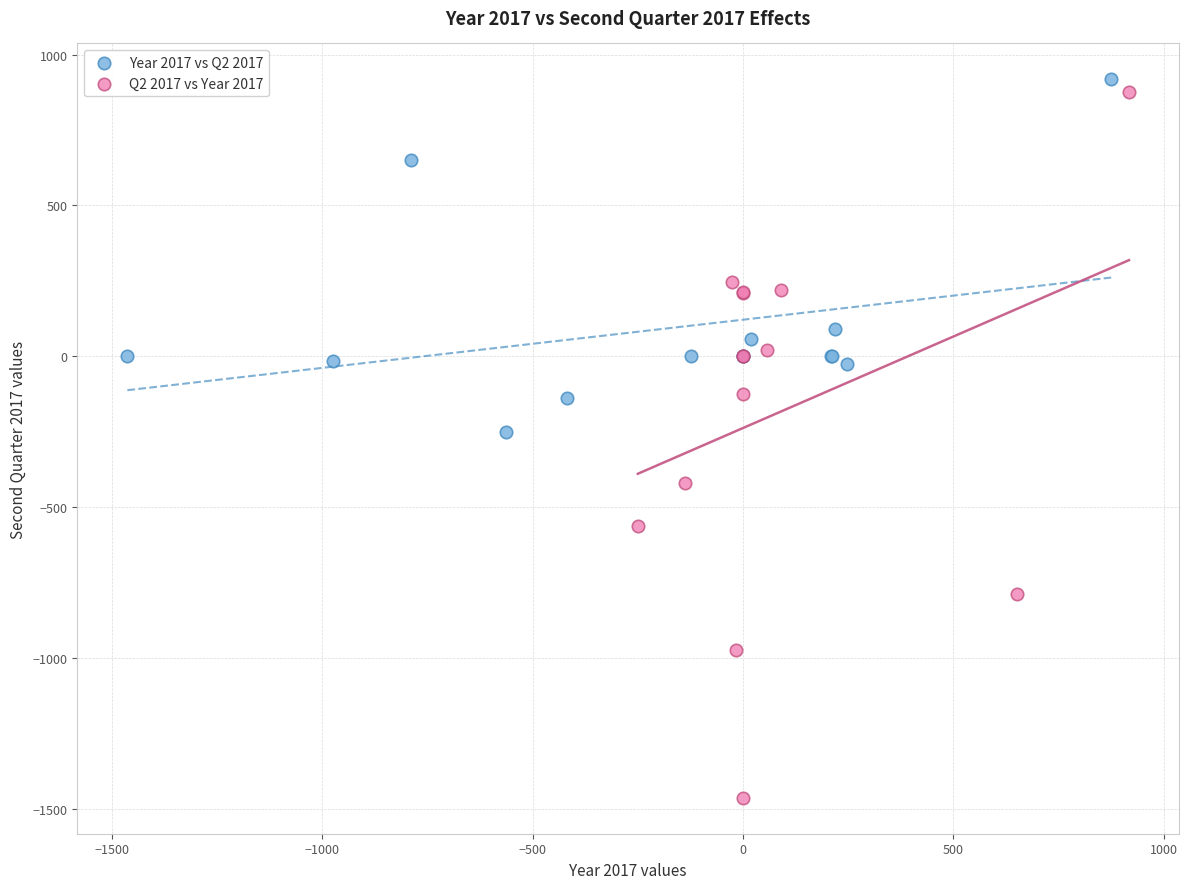

Which series has the widest spread of Y values?

Q2 2017 vs Year 2017